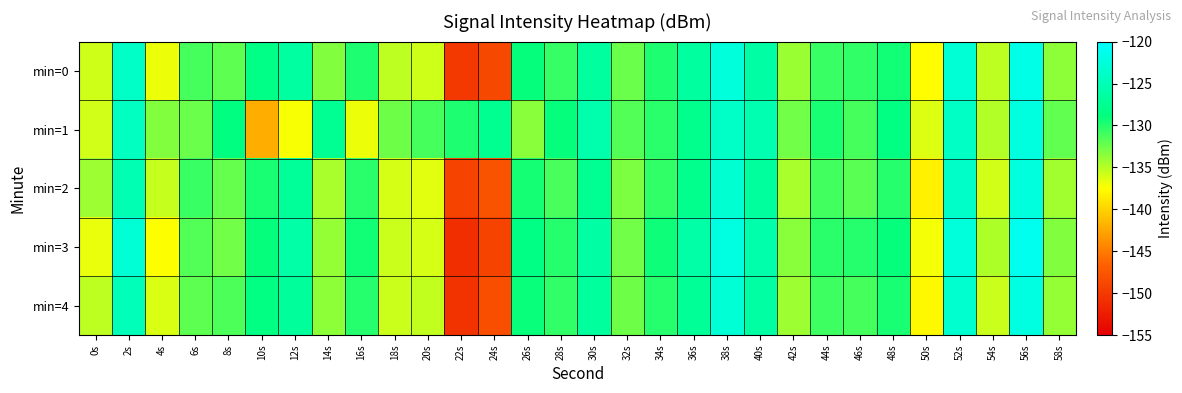

Rank the series by their maximum value, from highest to lowest.

min=3, min=0, min=4, min=1, min=2